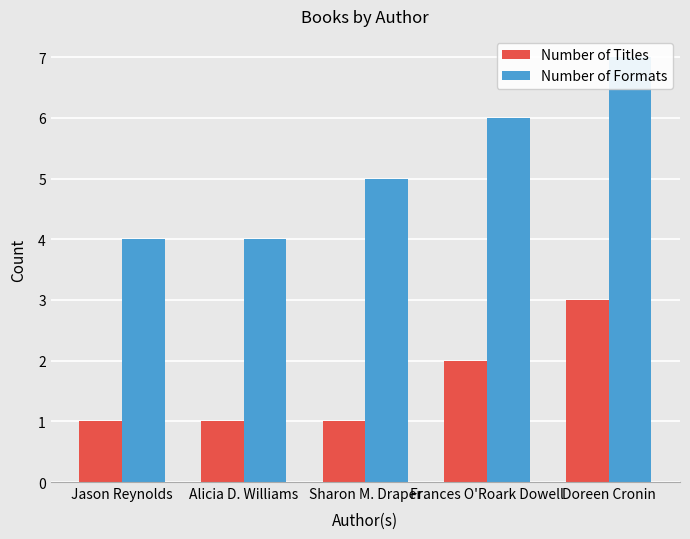

What is the value of the Number of Titles bar at the 4th from the left?

2